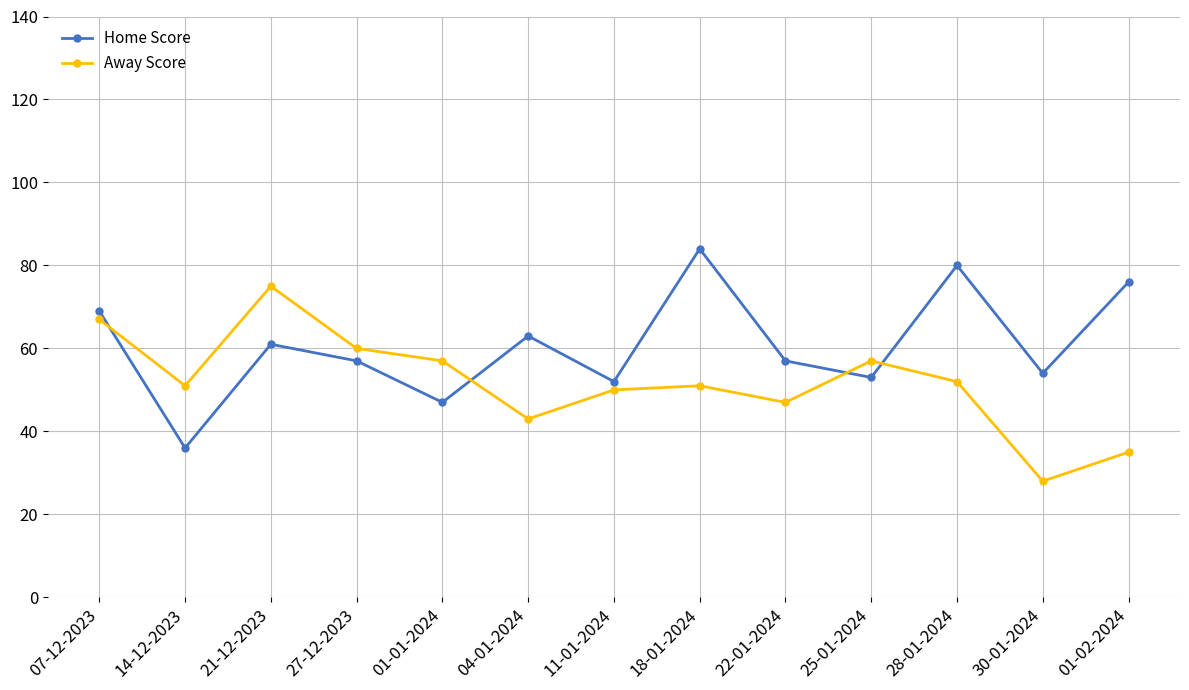

Which series has the largest total across all categories?

Home Score